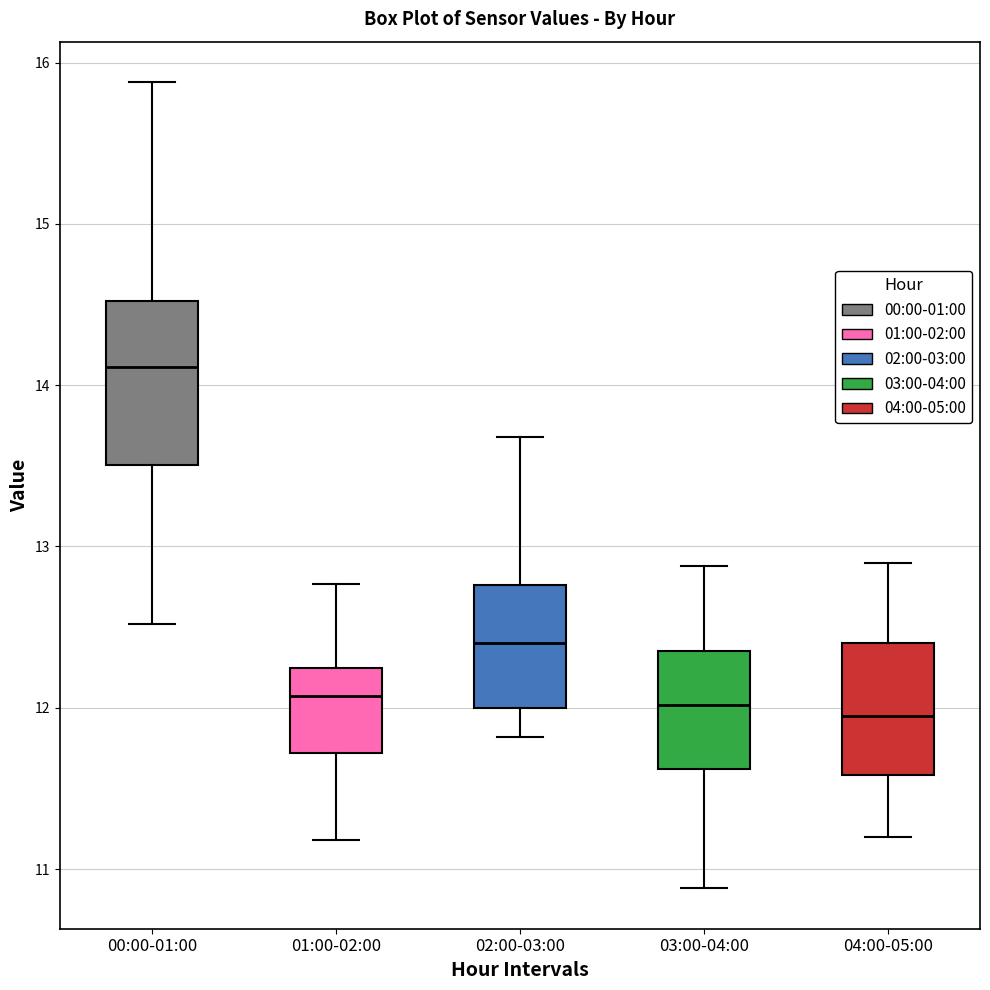

Which box is the tallest, from its lower edge to its upper edge?

00:00-01:00